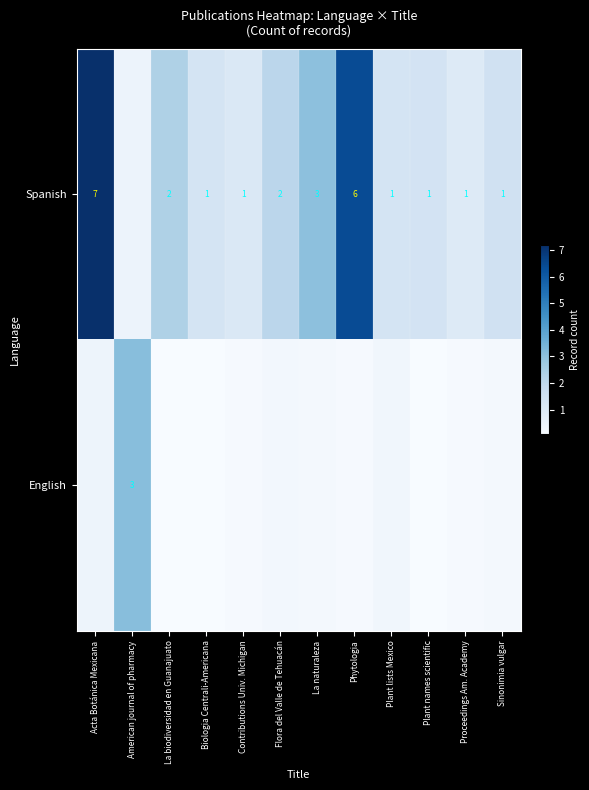

What is the smallest value displayed?

0.1